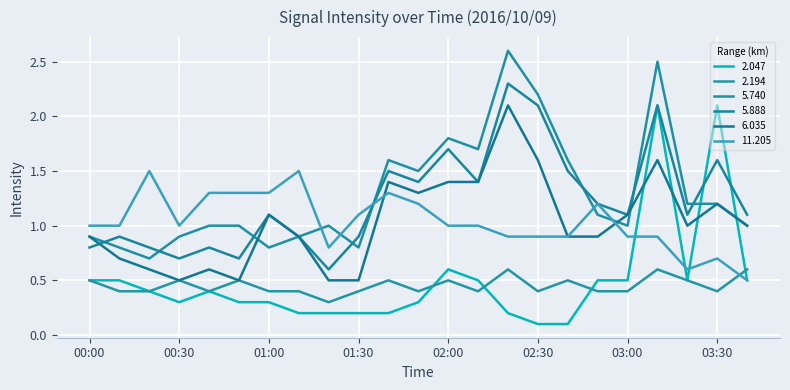

Count the number of categories in the chart.

23